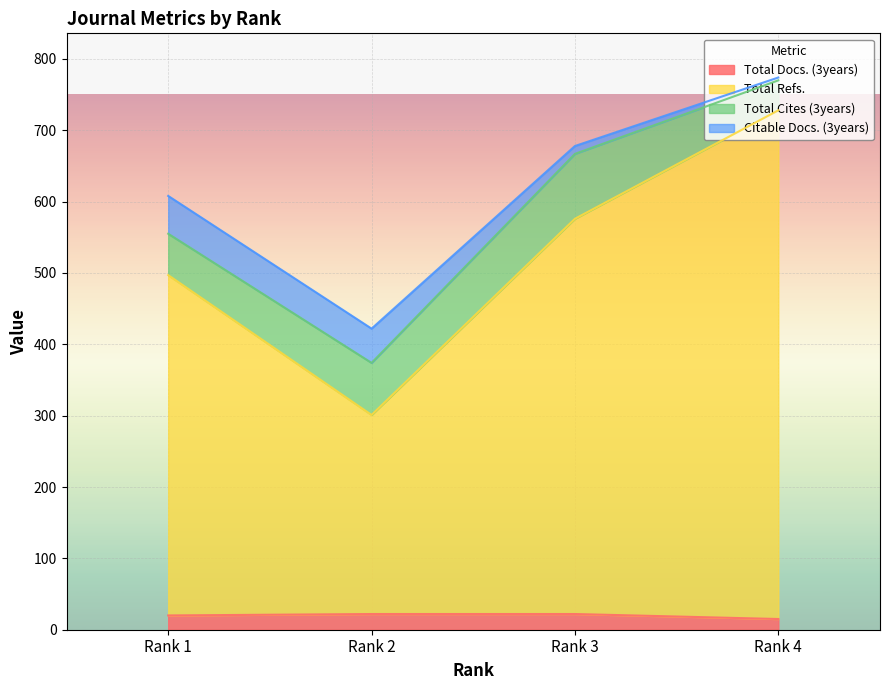

What is the value of the Total Docs. (3years) point at the 3rd from the left?

22